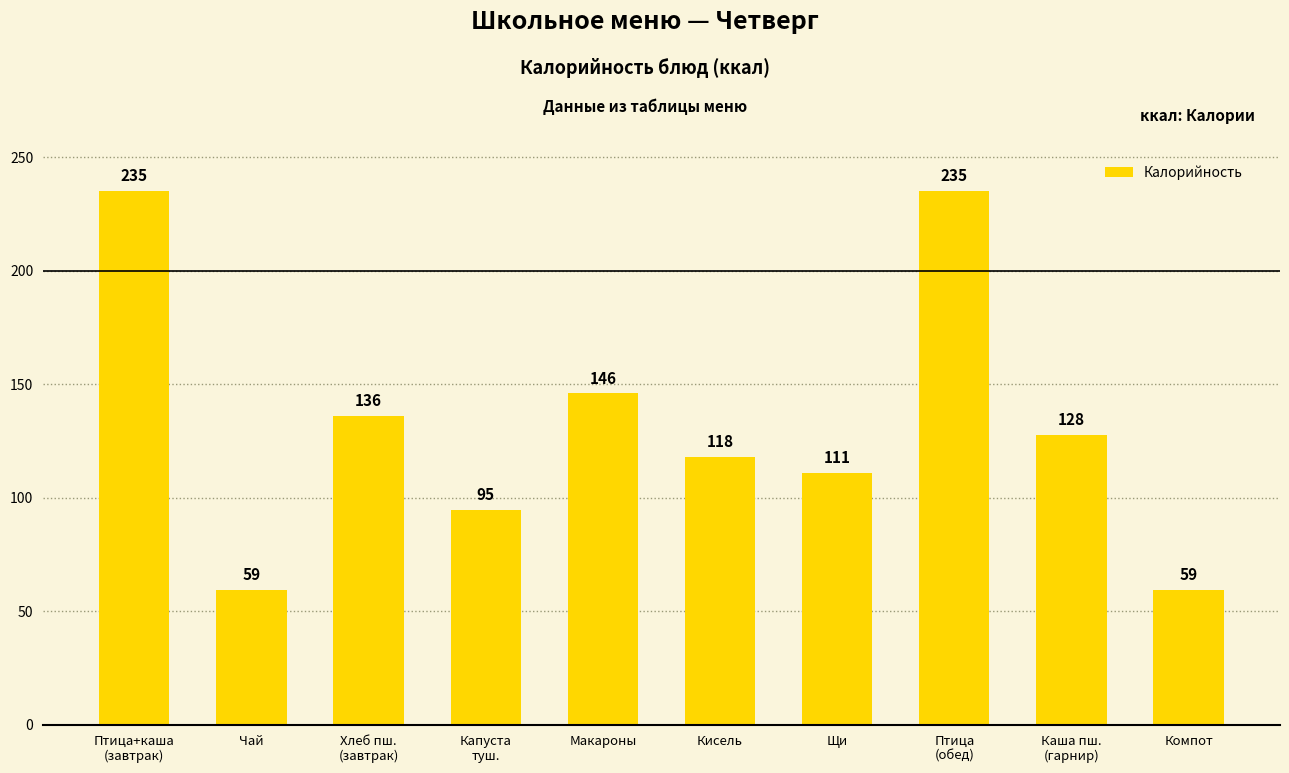

Where does the data first go above 127?

Птица+каша
(завтрак)